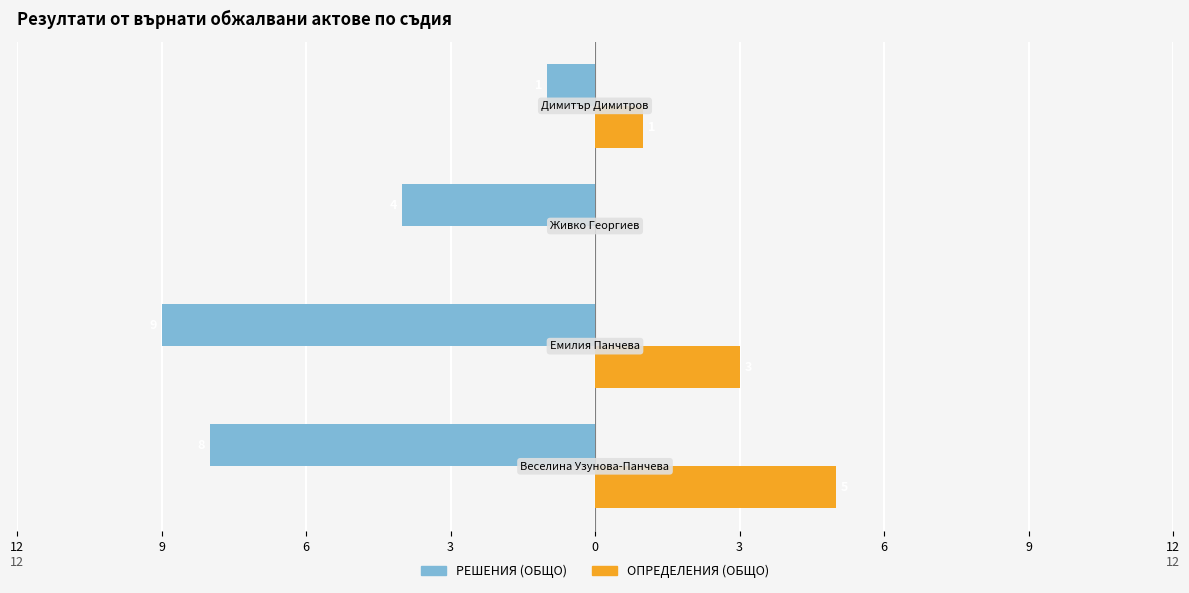

What are all the series names shown in the legend?

РЕШЕНИЯ (ОБЩО), ОПРЕДЕЛЕНИЯ (ОБЩО)